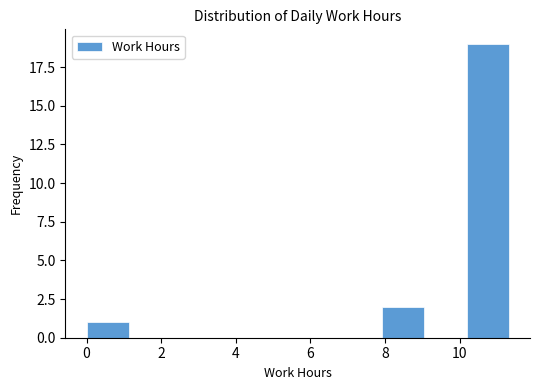

Reading left to right, transcribe this chart: for each bar, give the range it covers on the x-axis and its height. Neither the bar edges nor the heights are printed on the chart, so give them approximately, as read against the axes.

0.0 to 1.2: 1
1.2 to 2.2: 0
2.2 to 3.4: 0
3.4 to 4.6: 0
4.6 to 5.6: 0
5.6 to 6.8: 0
6.8 to 8.0: 0
8.0 to 9.0: 2
9.0 to 10.2: 0
10.2 to 11.4: 19